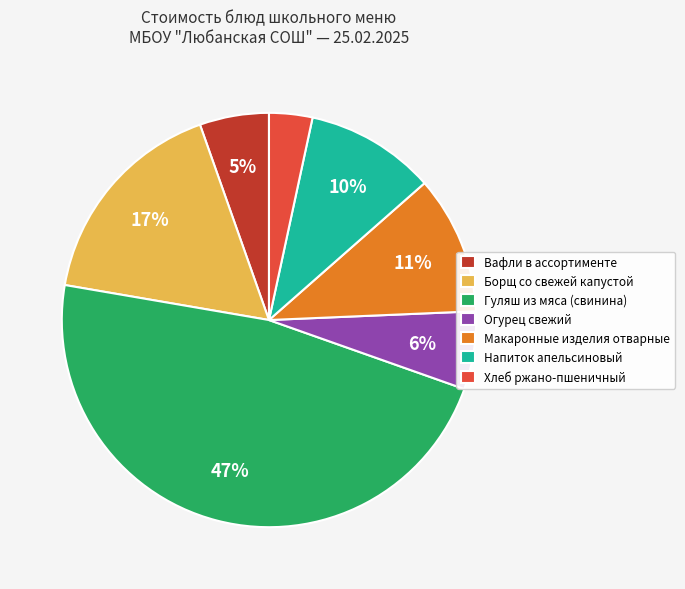

Which has a higher value, Хлеб ржано-пшеничный or Напиток апельсиновый?

Напиток апельсиновый